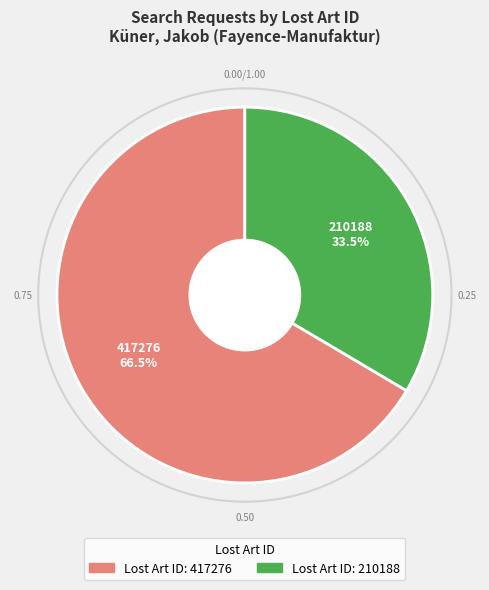

Does Lost Art ID: 210188 account for over 50% of the chart?

No